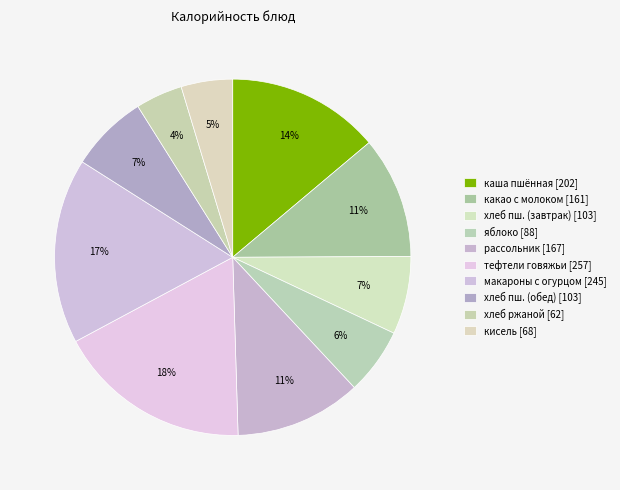

To the nearest percent, what is the average slice percentage?

10%